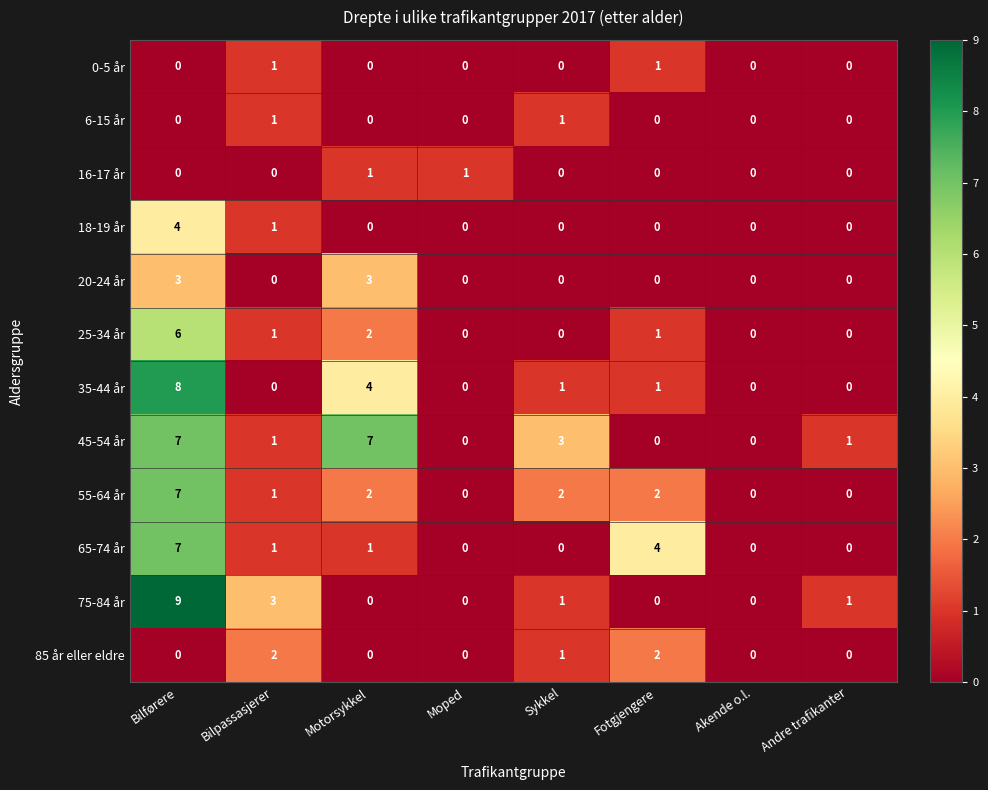

The 35-44 år series shows 13 at Bilførere. True or false?

False